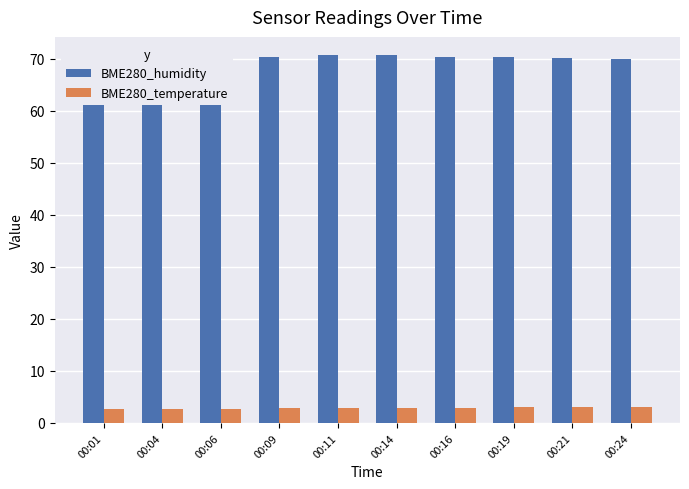

Is the value of BME280_temperature at 00:09 greater than the value of BME280_humidity at 00:01?

No